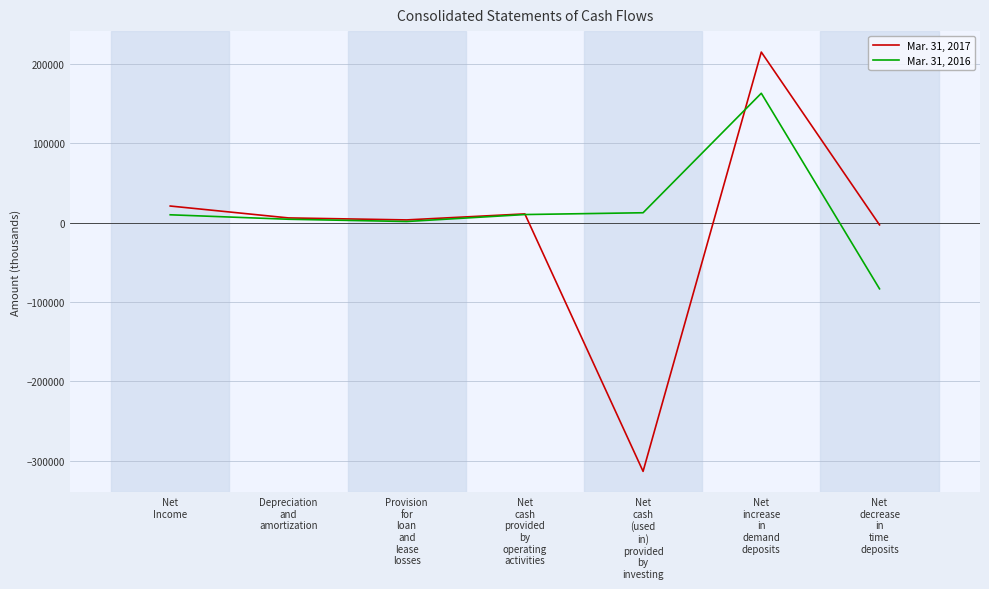

What is the minimum value for Mar. 31, 2016?

-83412